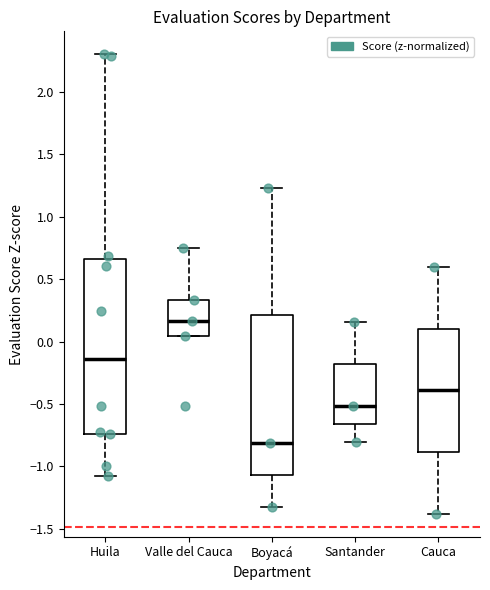

Where does the lower whisker of the box for Huila end on the y-axis? The values are not printed on the chart, so give them approximately, as read against the axis.

-1.05